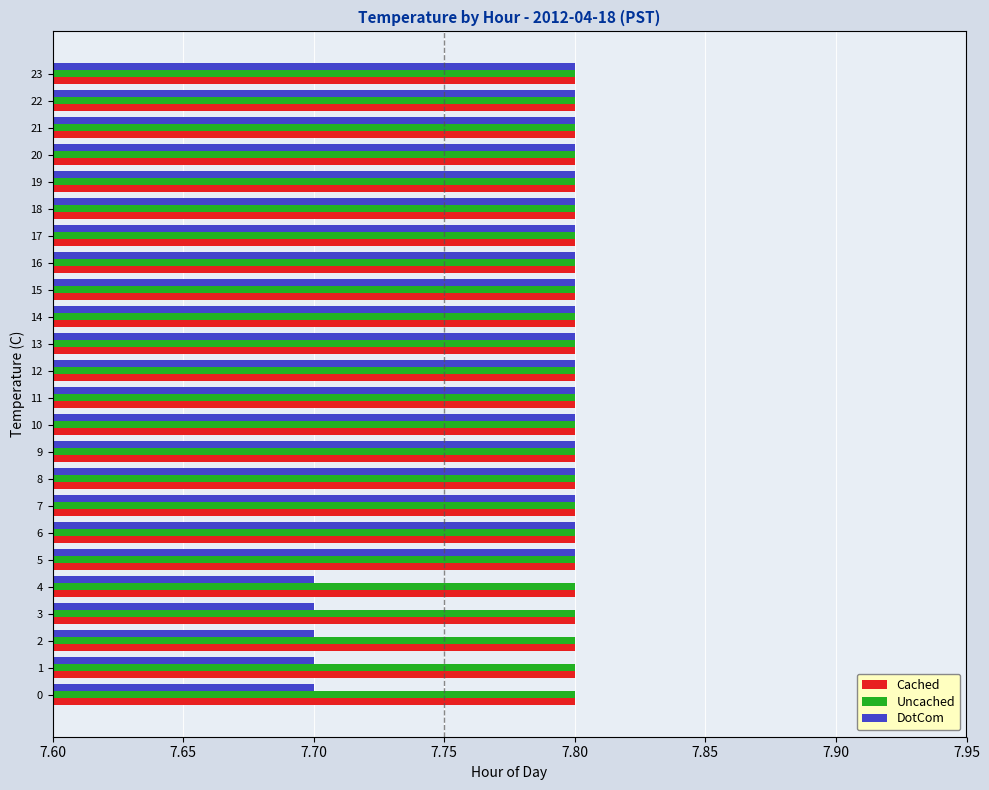

What is the minimum value for DotCom?

7.7